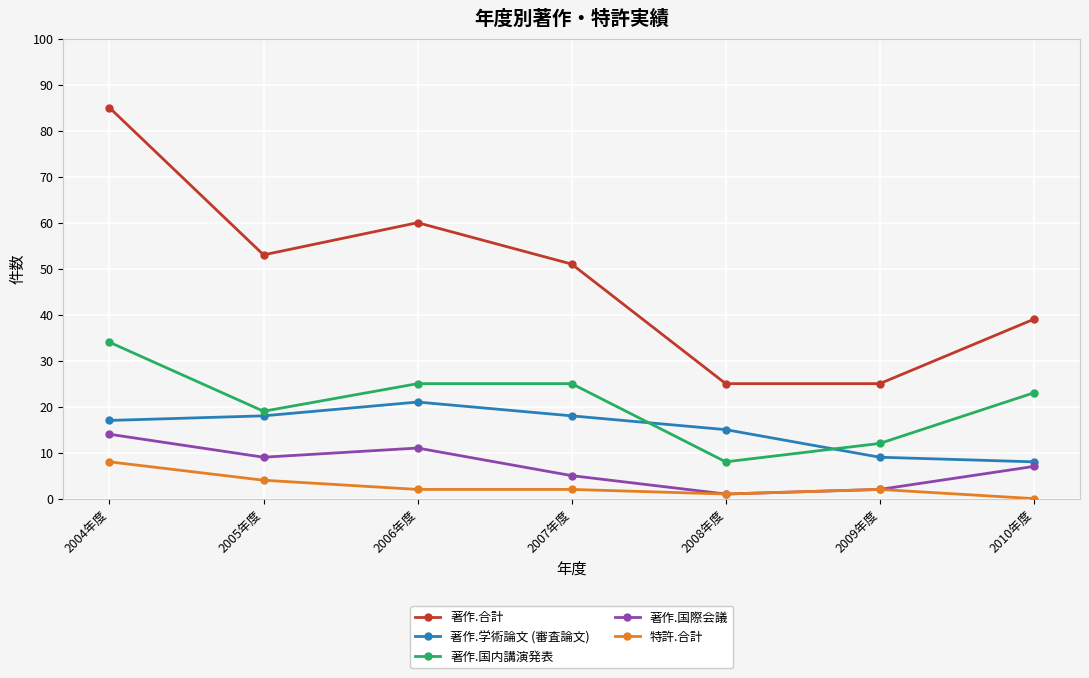

How many 著作.合計 values are between 25 and 60?

6